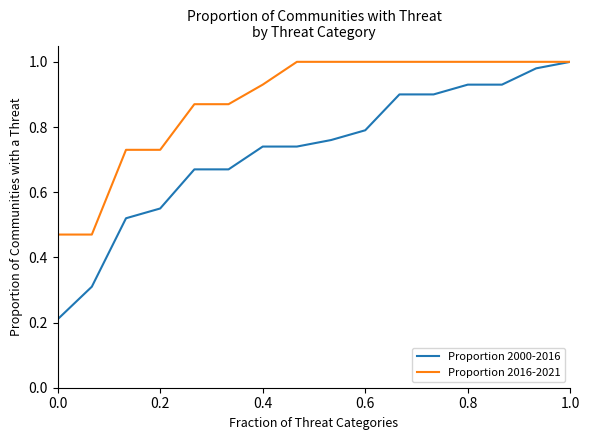

Which series has the widest spread of values?

Proportion 2000-2016